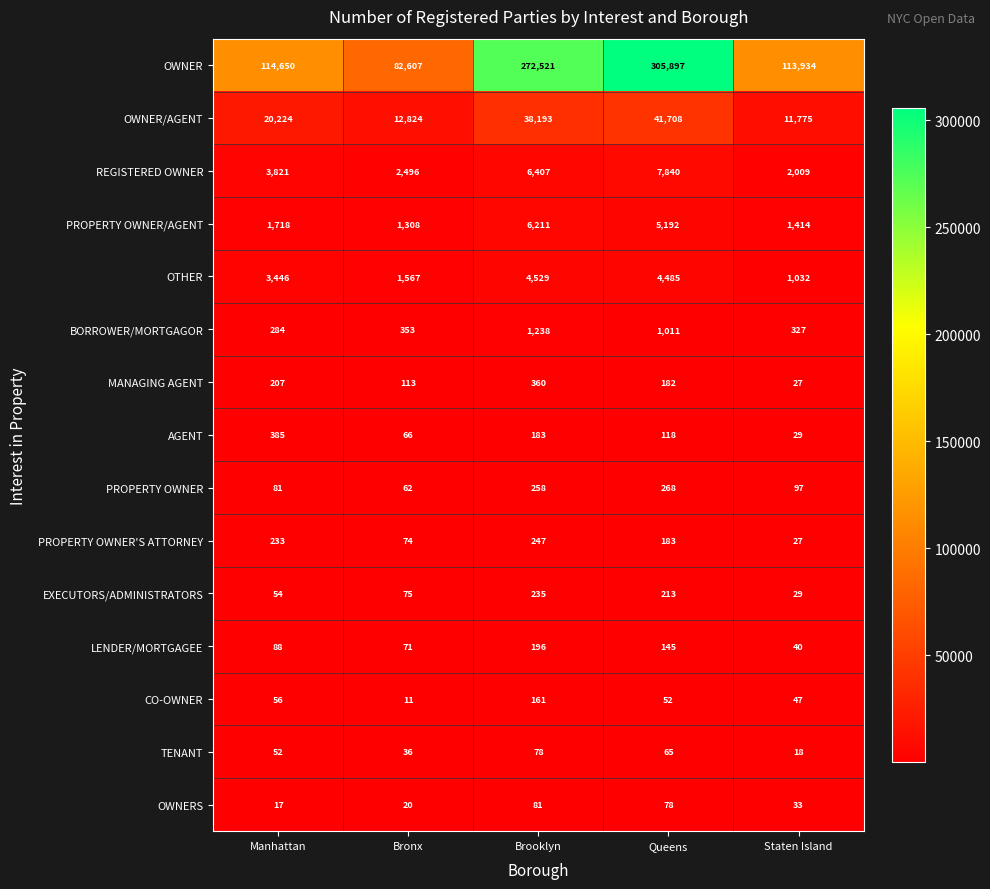

Which series changed the most between Brooklyn and Staten Island?

OWNER